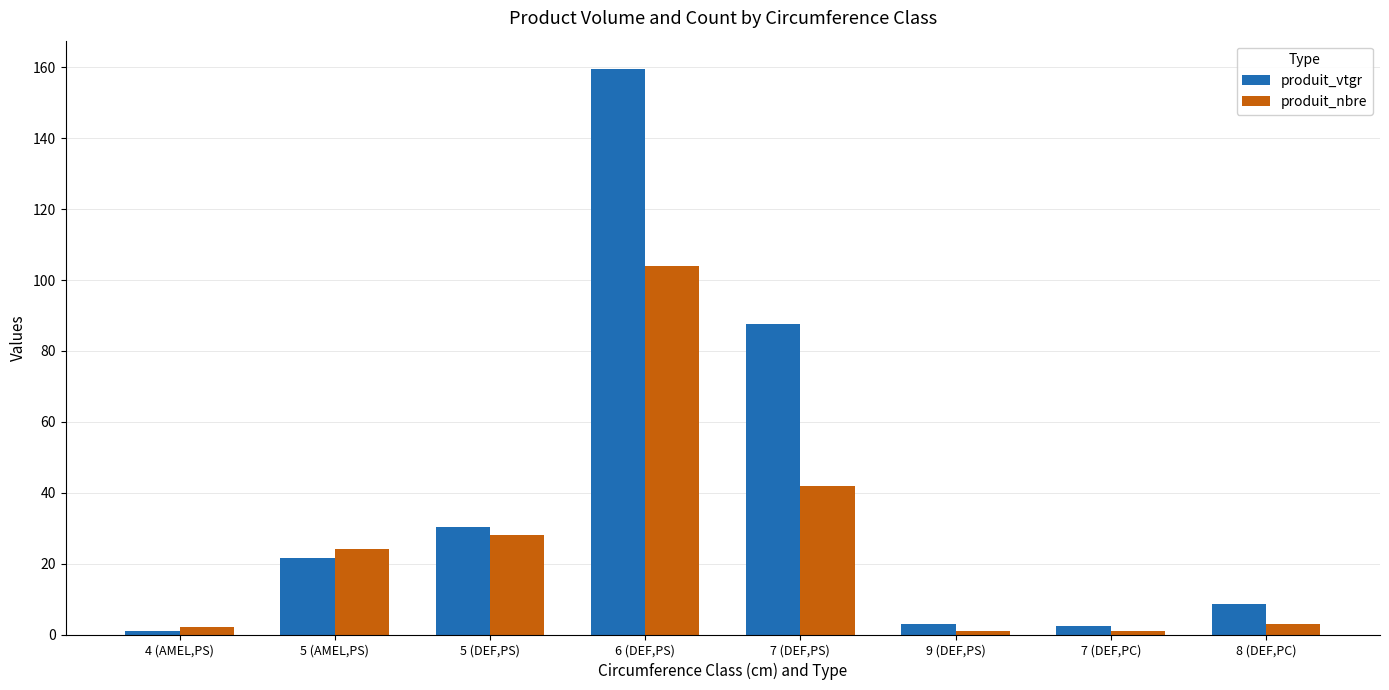

Is it true that produit_nbre equals 104.0 at 6 (DEF,PS)?

True